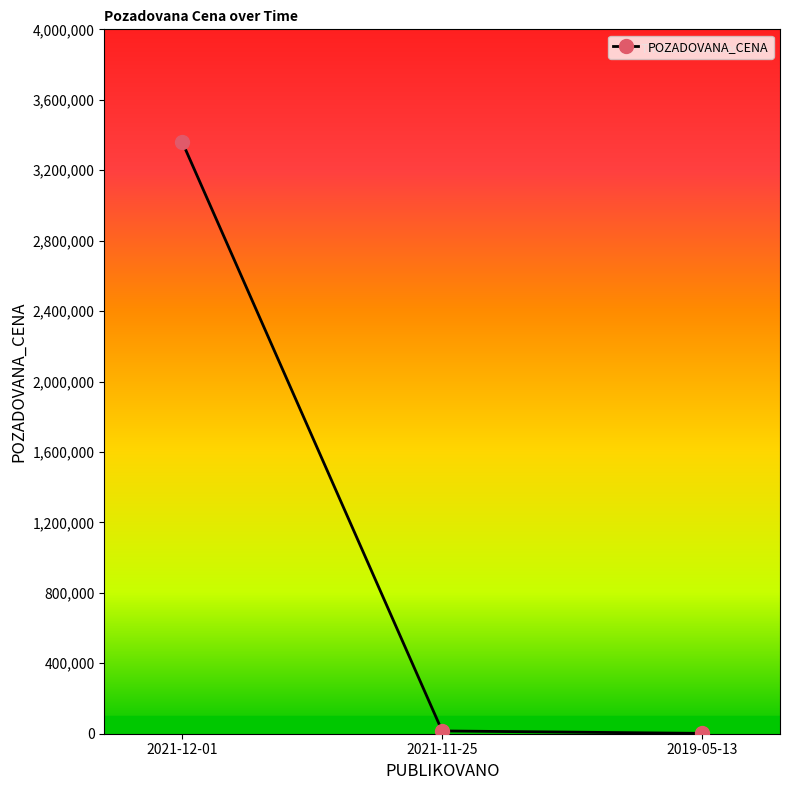

Is it true that the value at 2021-12-01 is 921640?

False